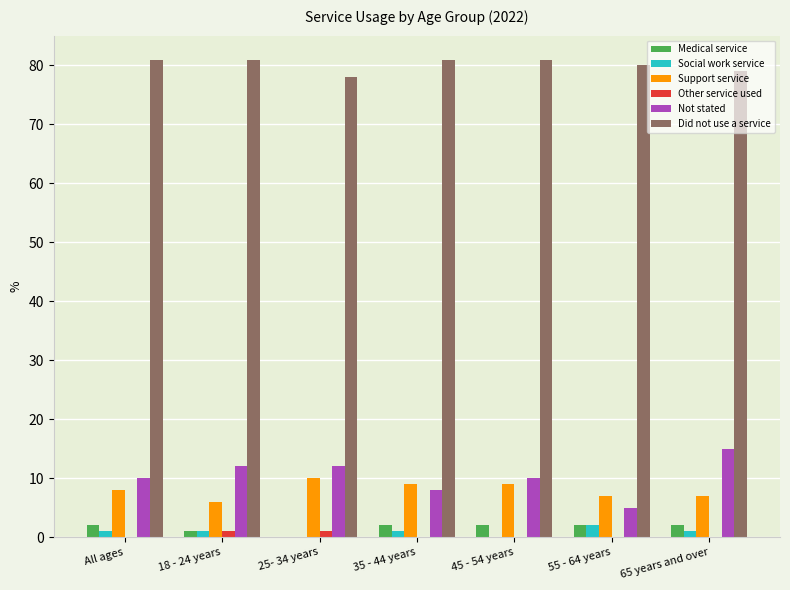

Is the value of Medical service at All ages greater than the value of Not stated at 65 years and over?

No